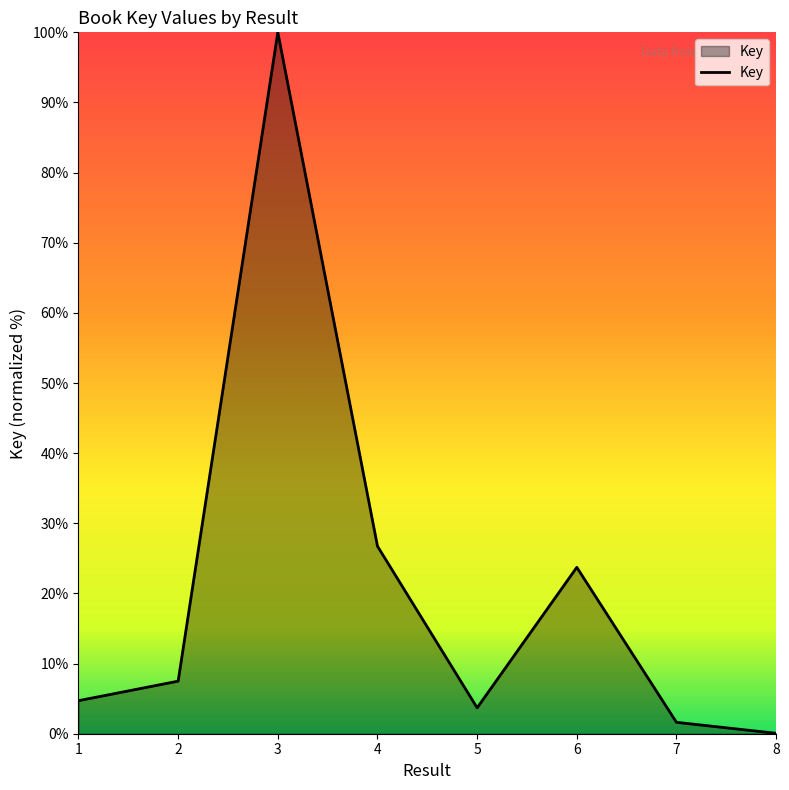

At which label does the data first exceed 7?

2